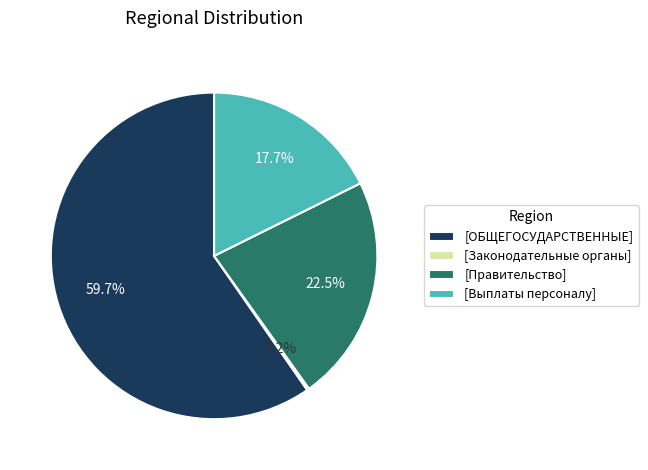

Is there any slice that represents more than half of the pie?

Yes